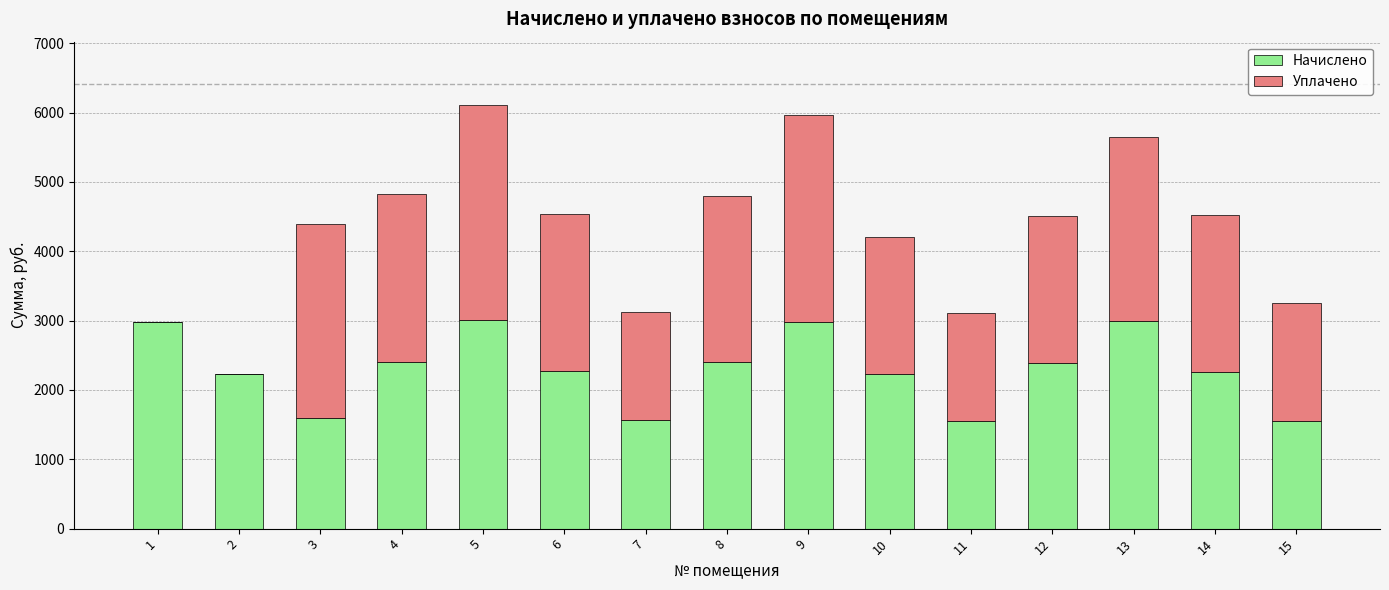

The value of Начислено at 4 is 3495.9. True or false?

False